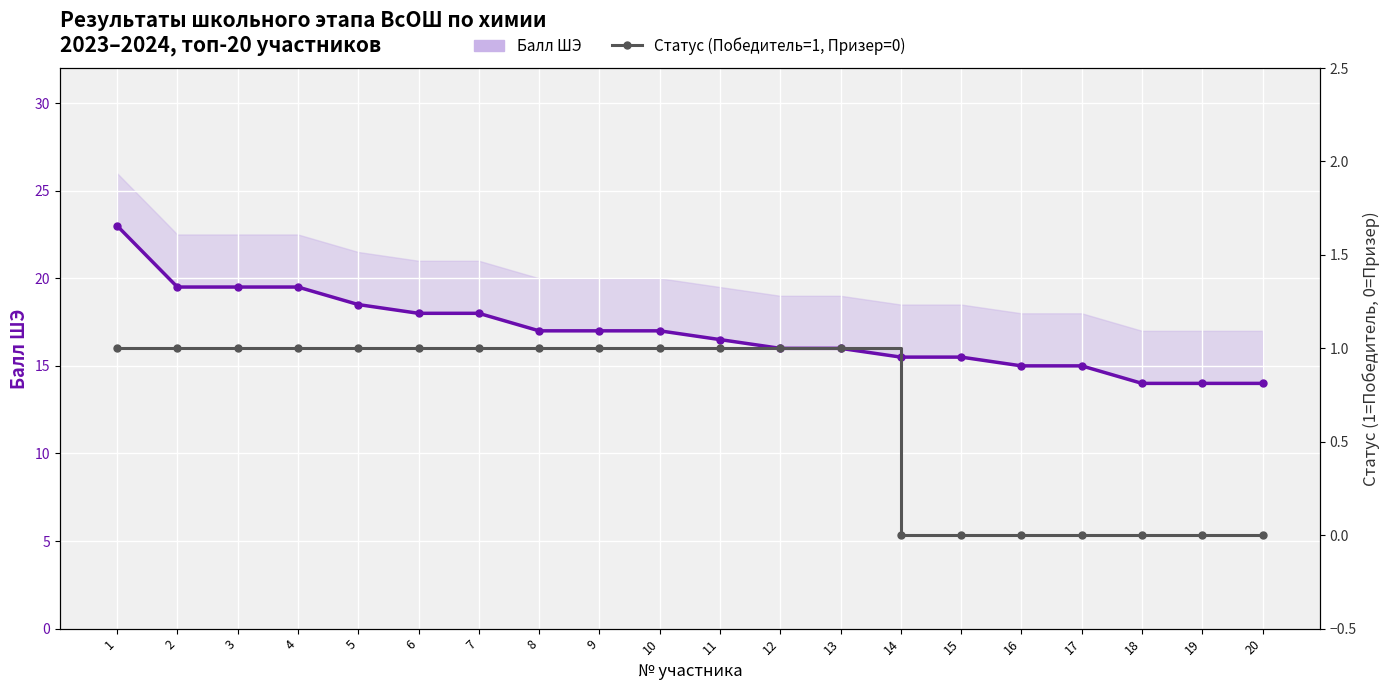

True or false: Статус (Победитель=1, Призер=0) has more than 1 points higher than both neighbors.

False